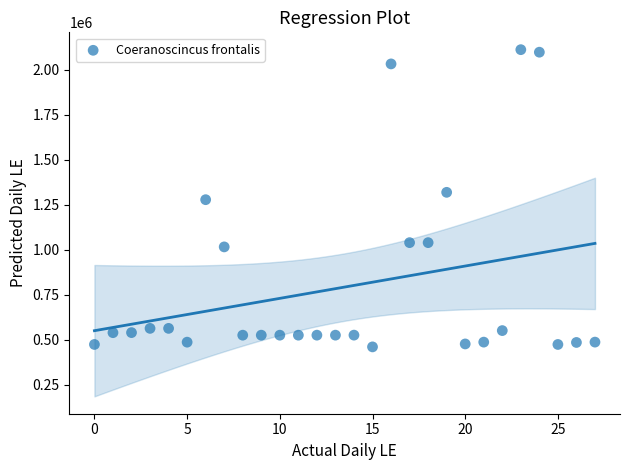

What is the range of Y values (max minus min)?

1650632